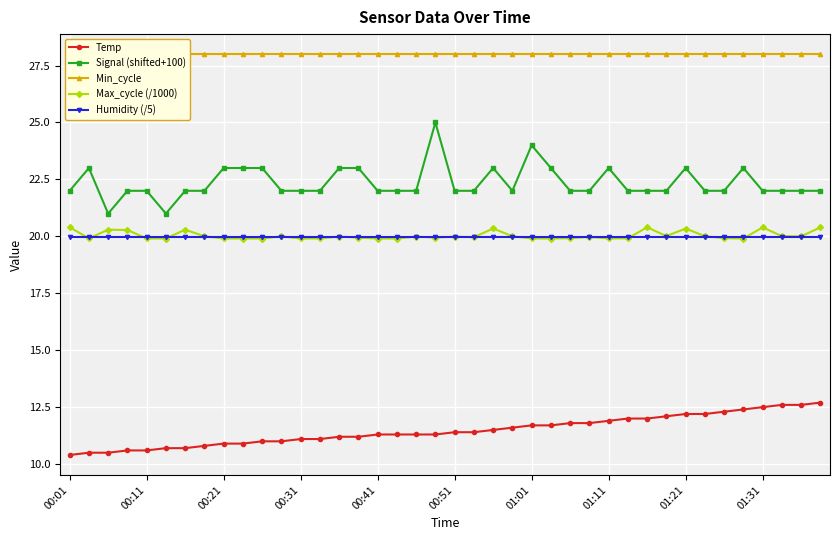

True or false: Max_cycle (/1000) and Temp cross at least once.

False